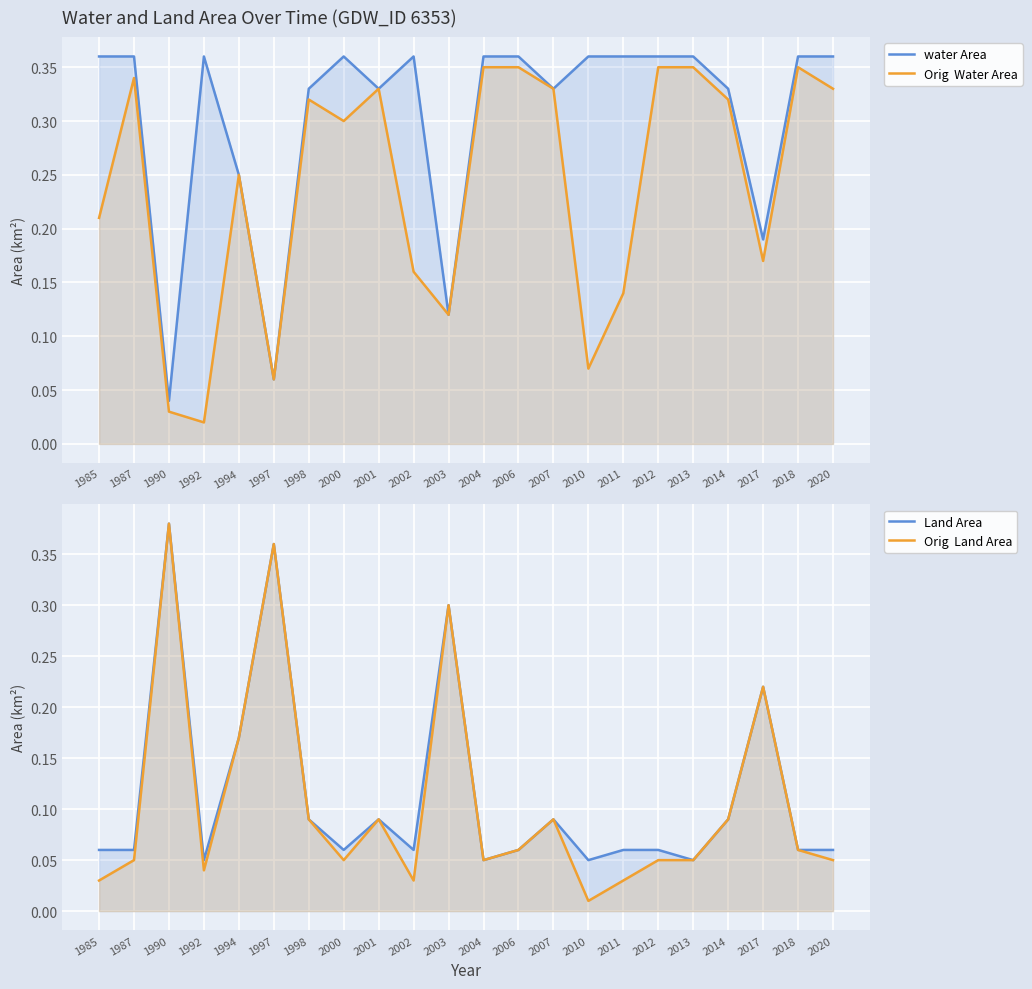

Which series has the largest range (max minus min)?

Orig  Land Area